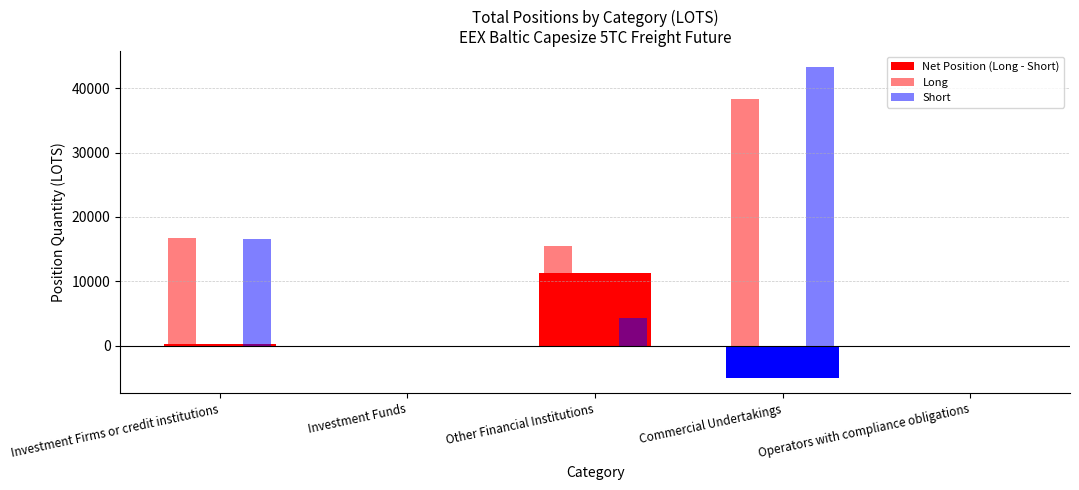

Between Other Financial Institutions and Operators with compliance obligations, which series saw the biggest shift?

Long